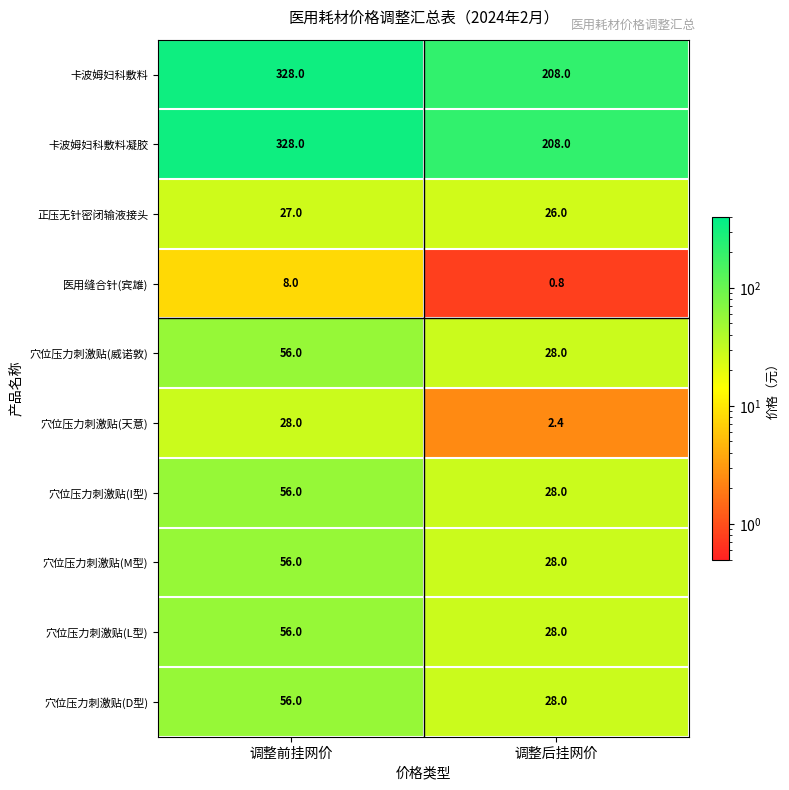

At how many categories does at least one series exceed 28?

2